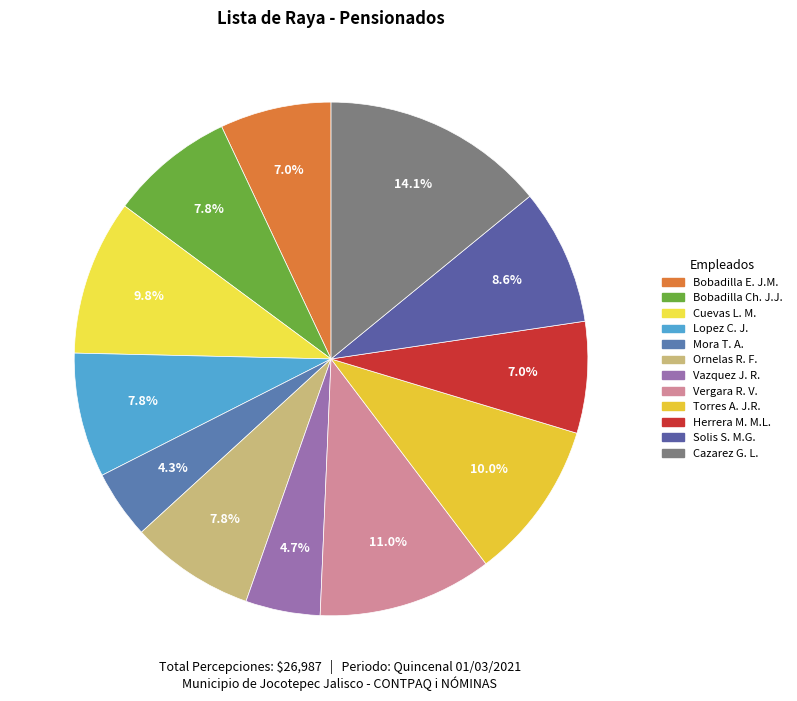

To the nearest percent, what is the average slice percentage?

8%